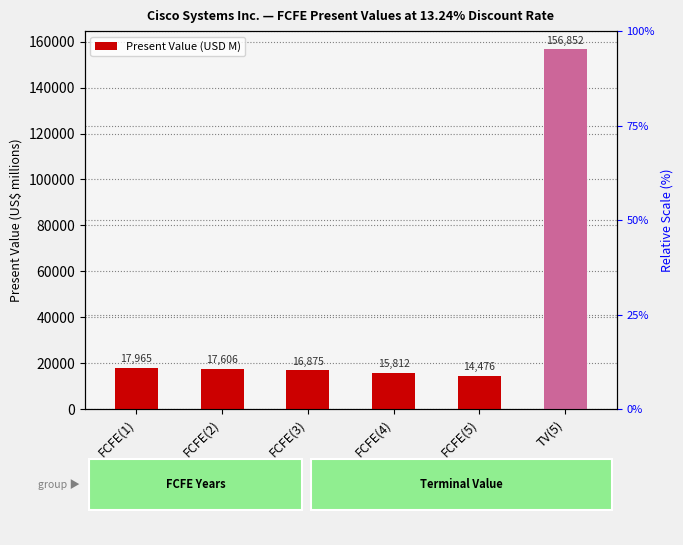

What is the smallest value displayed?

14476